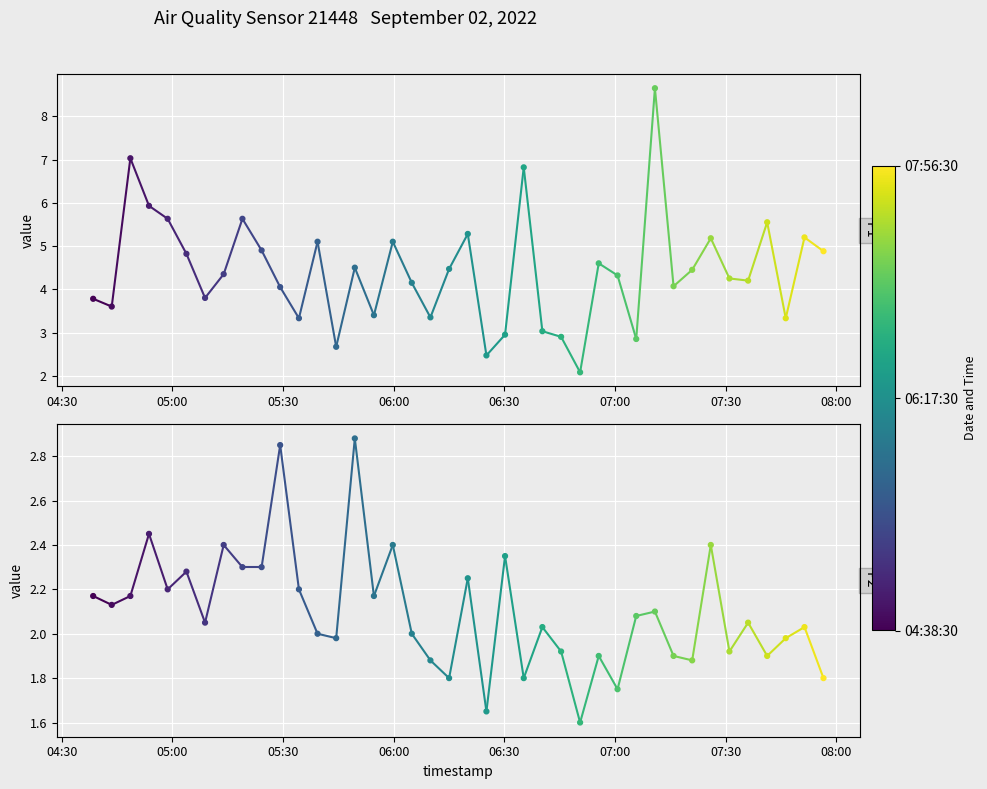

Which series has the largest total across all categories?

P1